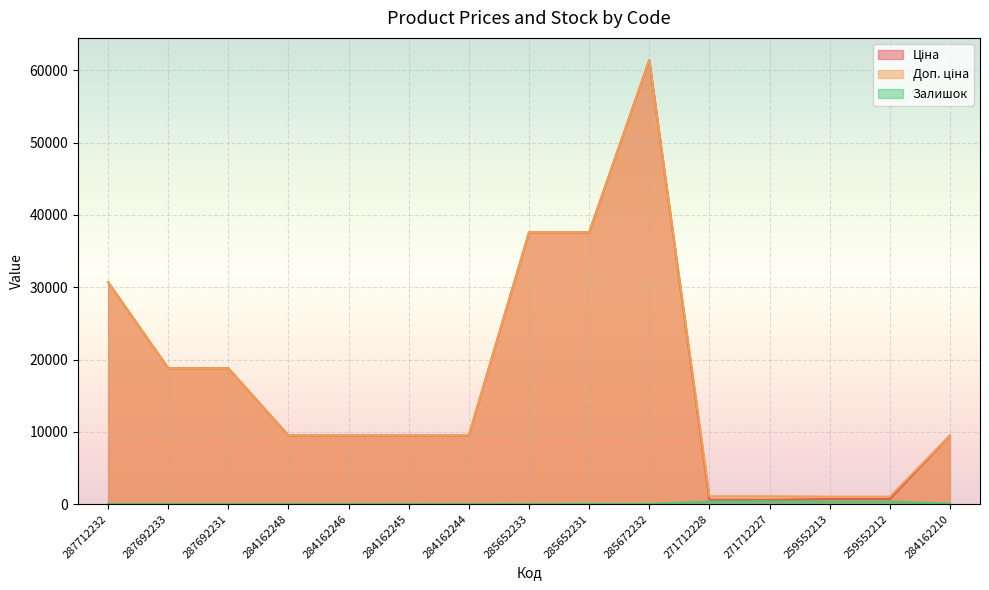

True or false: Залишок and Доп. ціна intersect in this chart.

False